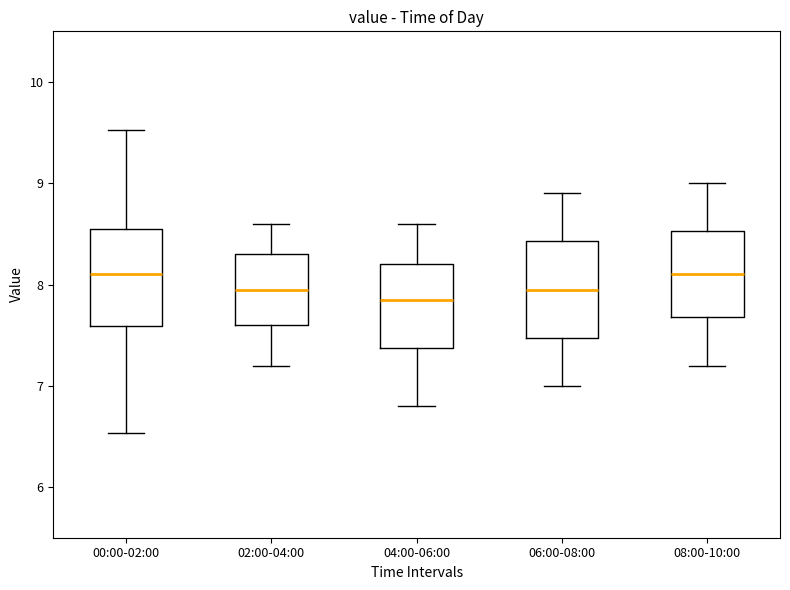

Reading left to right, transcribe this box plot: for each box, give where its median line is, the range the box spans, and where its two whiskers end, as read against the y-axis. The values are not printed on the chart, so give them approximately, as read against the axis.

00:00-02:00: median 8.1, box 7.6 to 8.5, whiskers 6.5 to 9.5
02:00-04:00: median 8.0, box 7.6 to 8.3, whiskers 7.2 to 8.6
04:00-06:00: median 7.9, box 7.4 to 8.2, whiskers 6.8 to 8.6
06:00-08:00: median 8.0, box 7.5 to 8.4, whiskers 7.0 to 8.9
08:00-10:00: median 8.1, box 7.7 to 8.5, whiskers 7.2 to 9.0